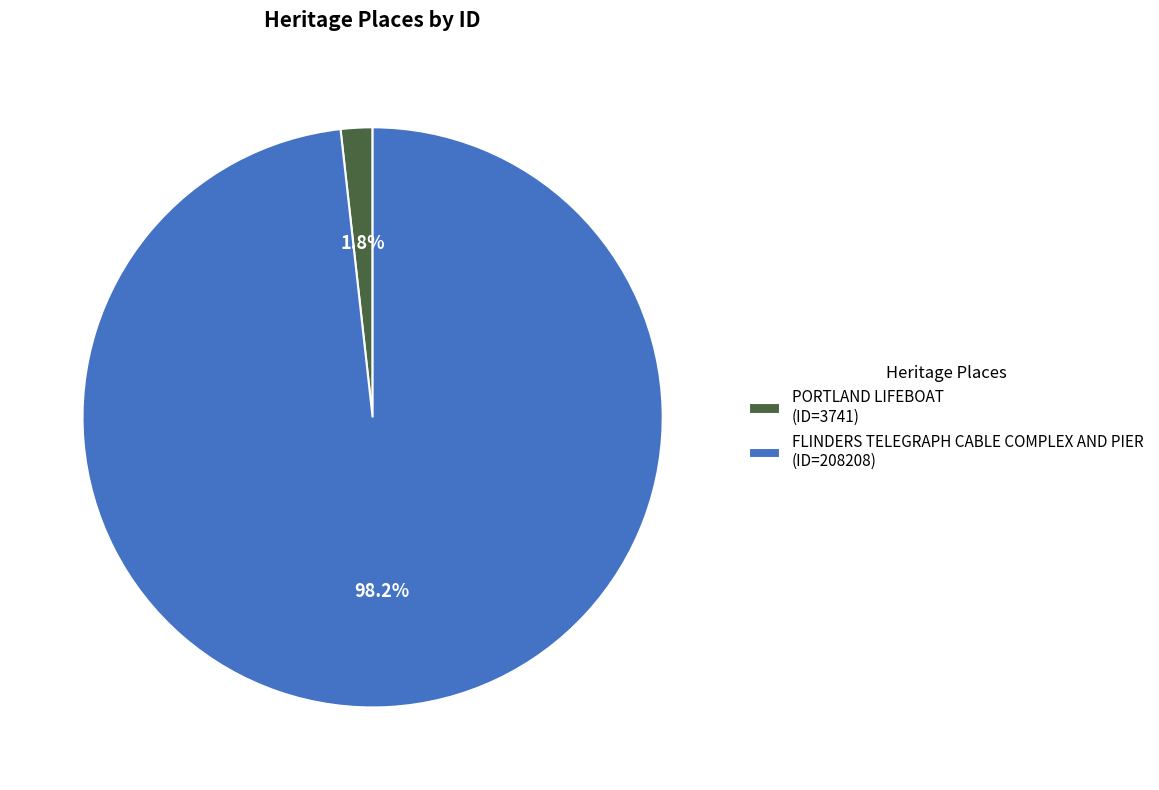

What is the majority slice?

FLINDERS TELEGRAPH CABLE COMPLEX AND PIER